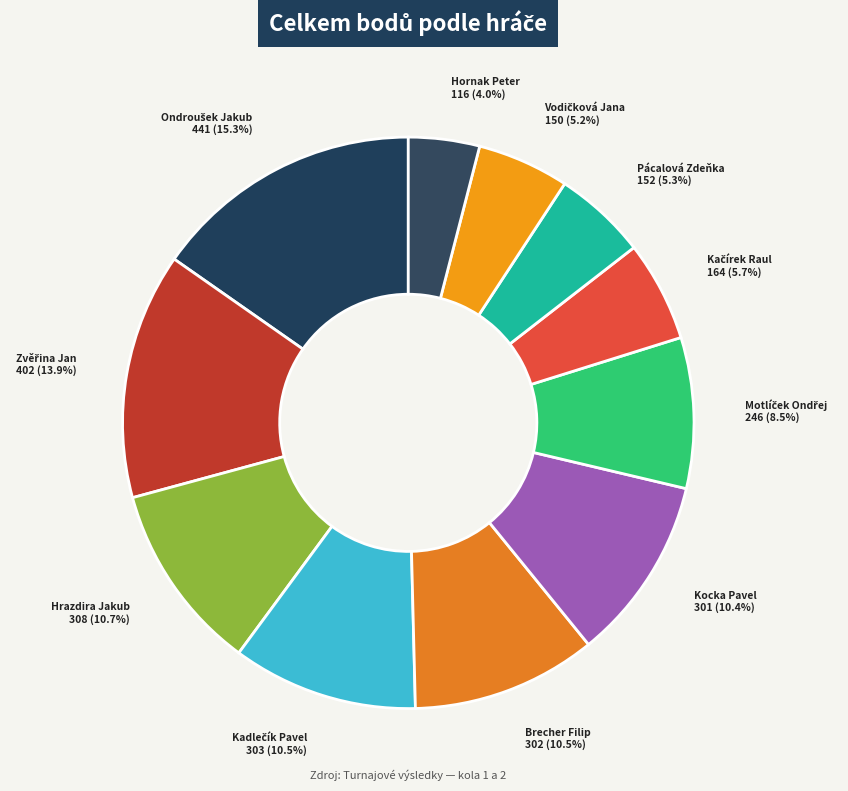

Approximately how many times larger is the value at Hrazdira Jakub compared to Brecher Filip?

1.0